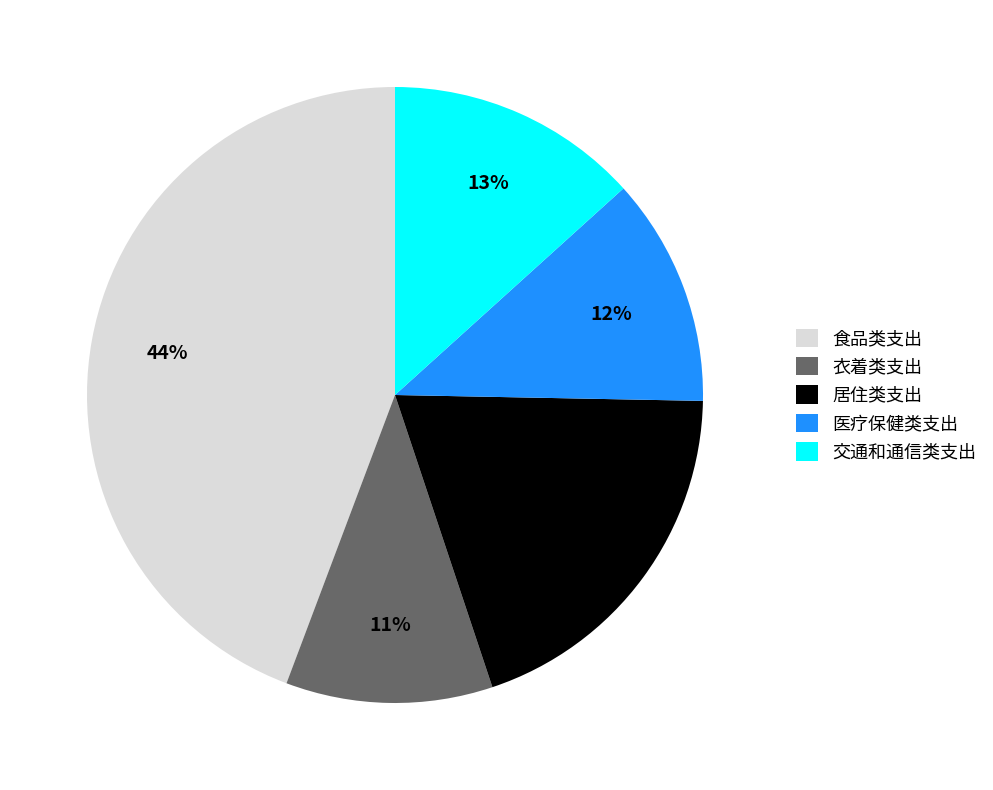

Does any single category account for the majority?

No